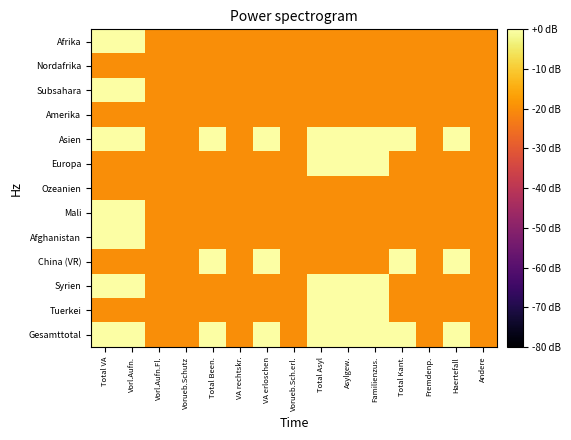

List the series in order of their peak value, highest first.

Gesamttotal, Asien, Syrien, Europa, Tuerkei, Afrika, Subsahara, Mali, Afghanistan, China (VR), Nordafrika, Amerika, Ozeanien